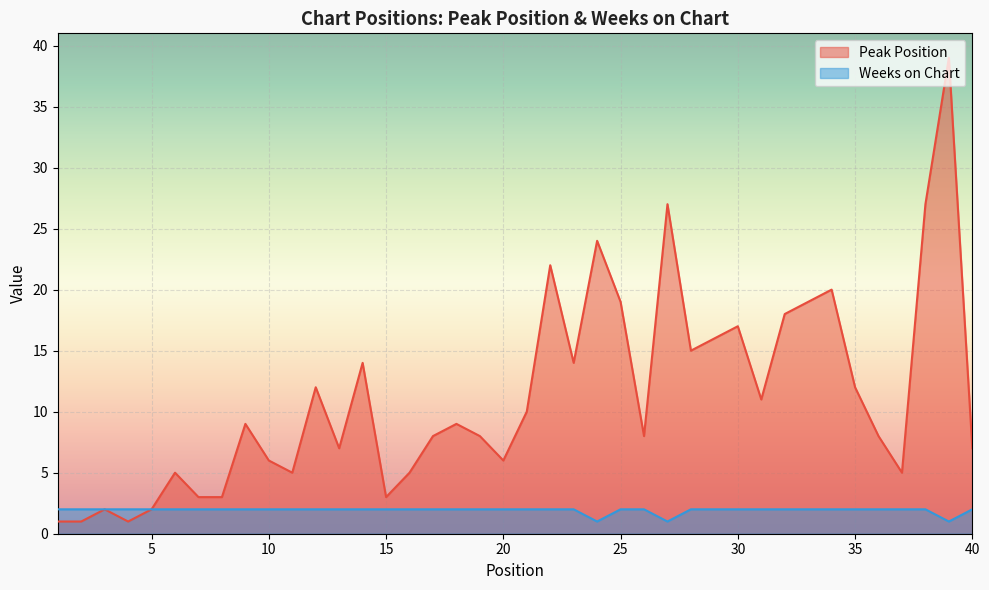

What is the spread (max minus min) of values at 21?

8